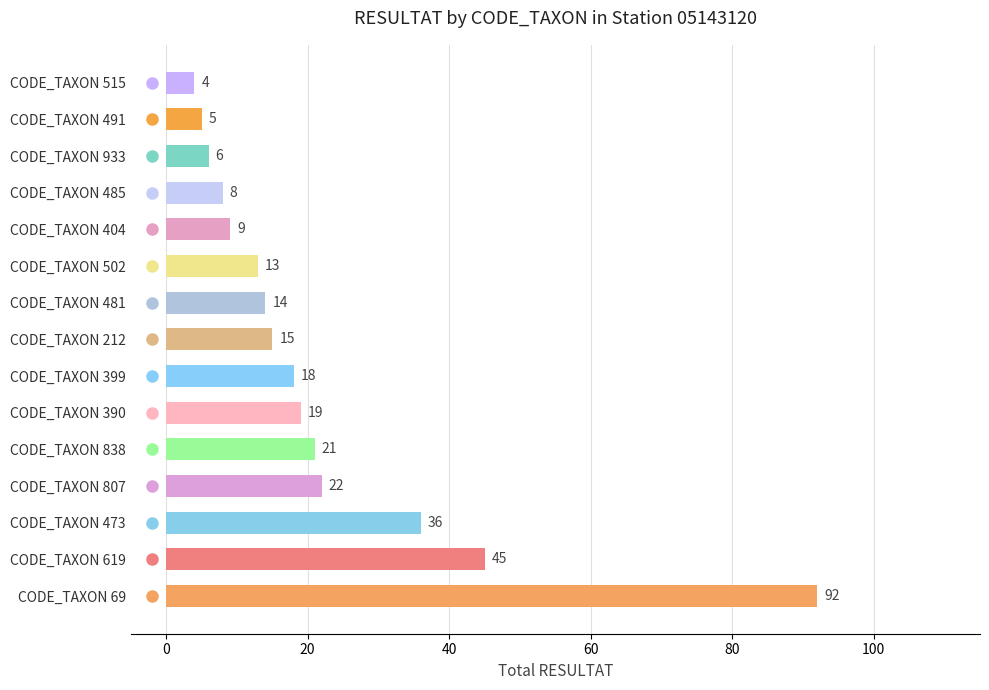

True or false: the data shows 13 at CODE_TAXON 838.

False